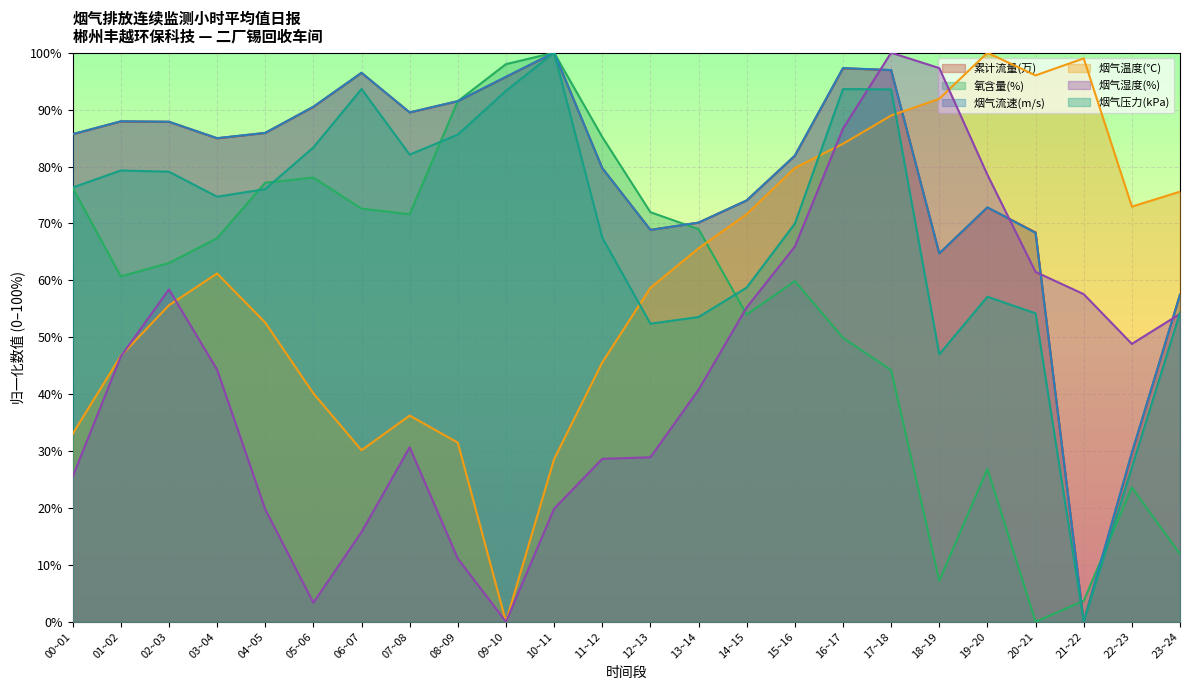

What is the sum of the 累计流量(万) values at 22~23 and 20~21?

98.0